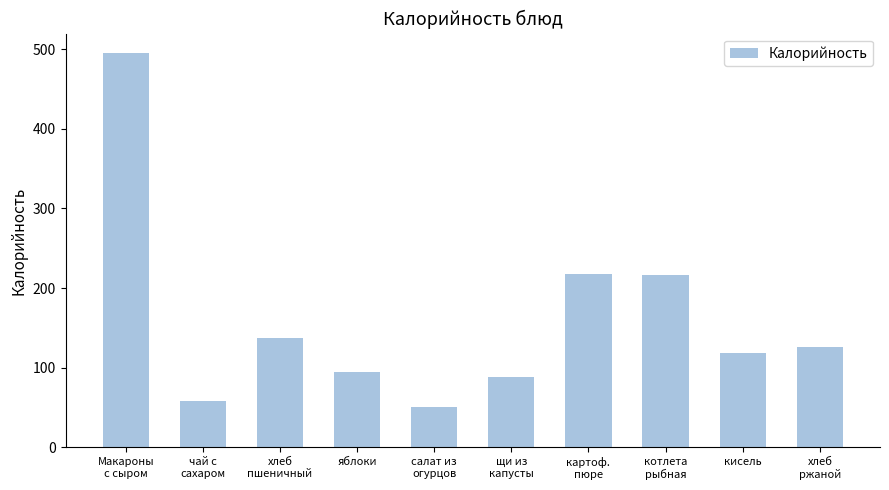

Read the value at Макароны
с сыром, to the nearest 5.

495